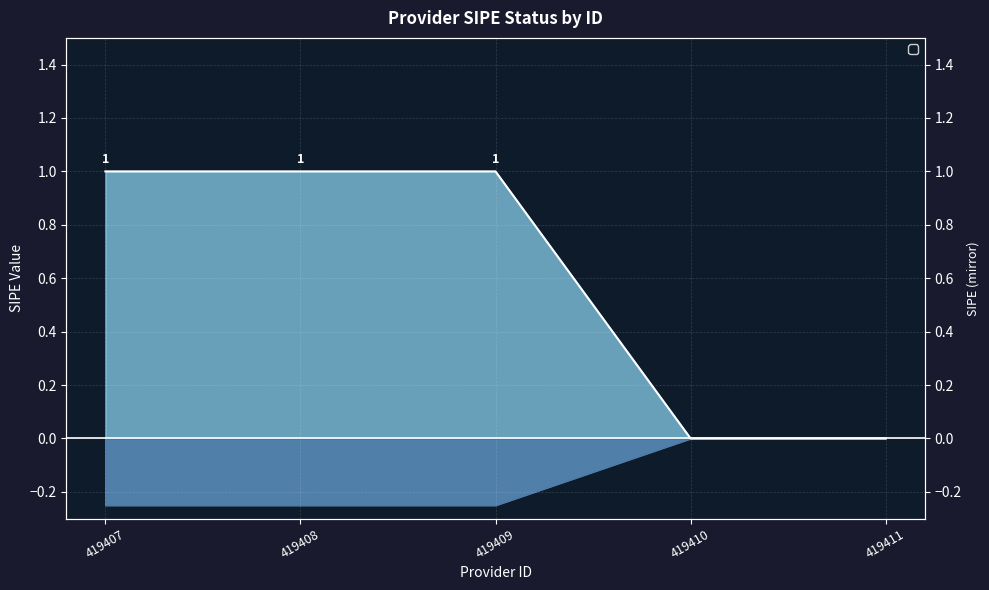

The chart shows a value of 0 at 419411. True or false?

True